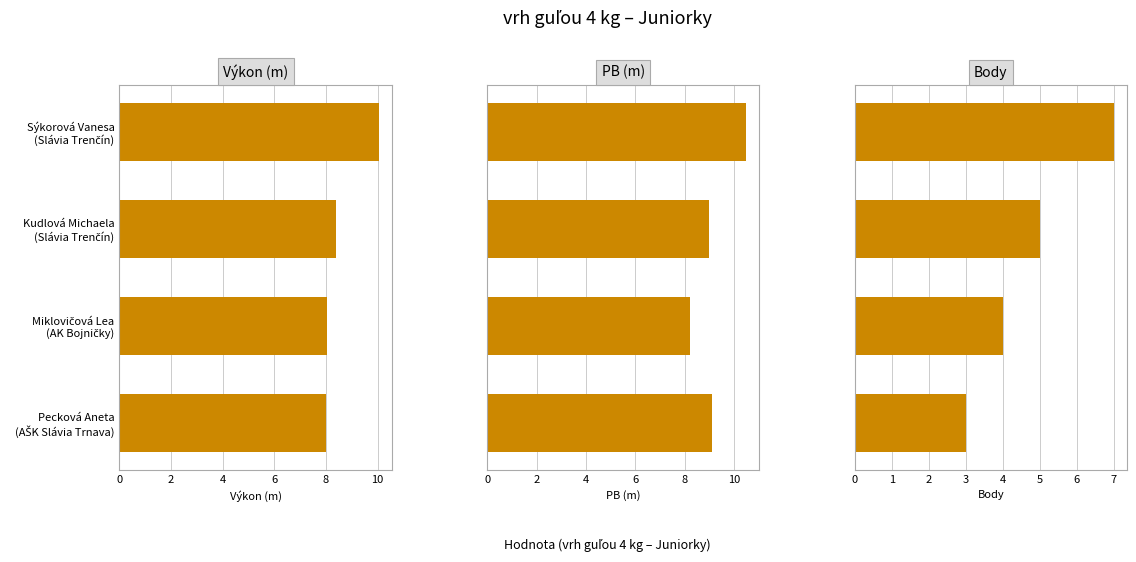

True or false: Výkon has a value of 4.9 at Miklovičová Lea (AK Bojničky).

False